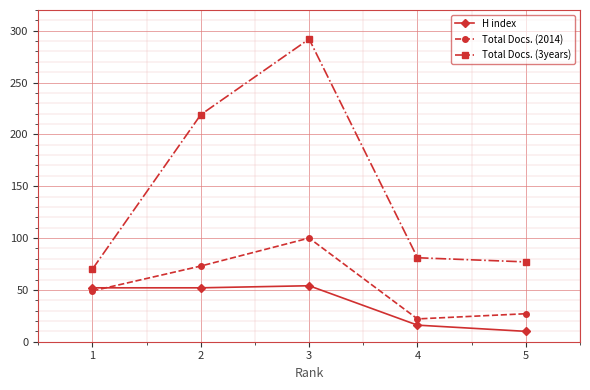

At which category is the sum across all series the highest?

3